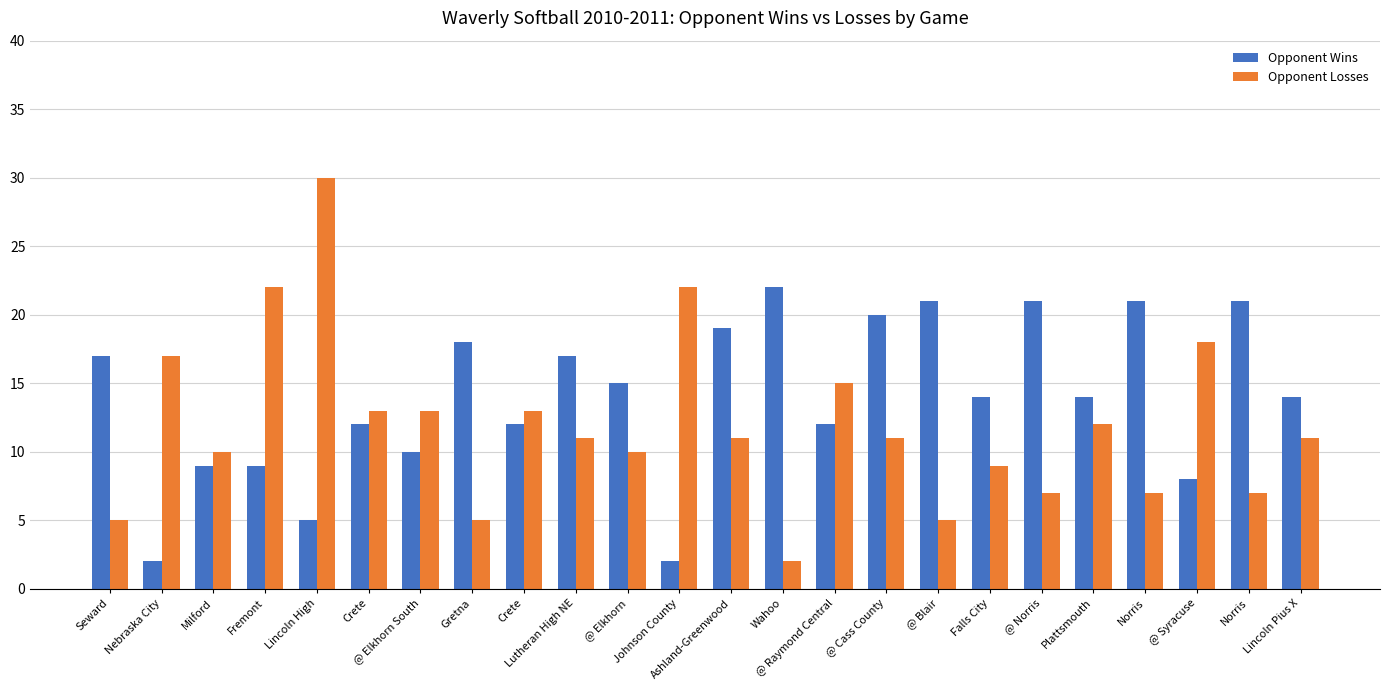

Rank the categories by Opponent Wins value from highest to lowest.

Wahoo, @ Blair, @ Norris, Norris, Norris, @ Cass County, Ashland-Greenwood, Gretna, Seward, Lutheran High NE, @ Elkhorn, Falls City, Plattsmouth, Lincoln Pius X, Crete, Crete, @ Raymond Central, @ Elkhorn South, Milford, Fremont, @ Syracuse, Lincoln High, Nebraska City, Johnson County